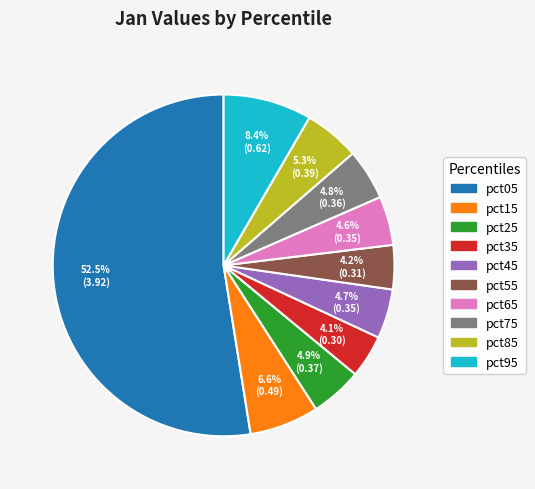

What percentage is NOT represented by pct95?

91.6%